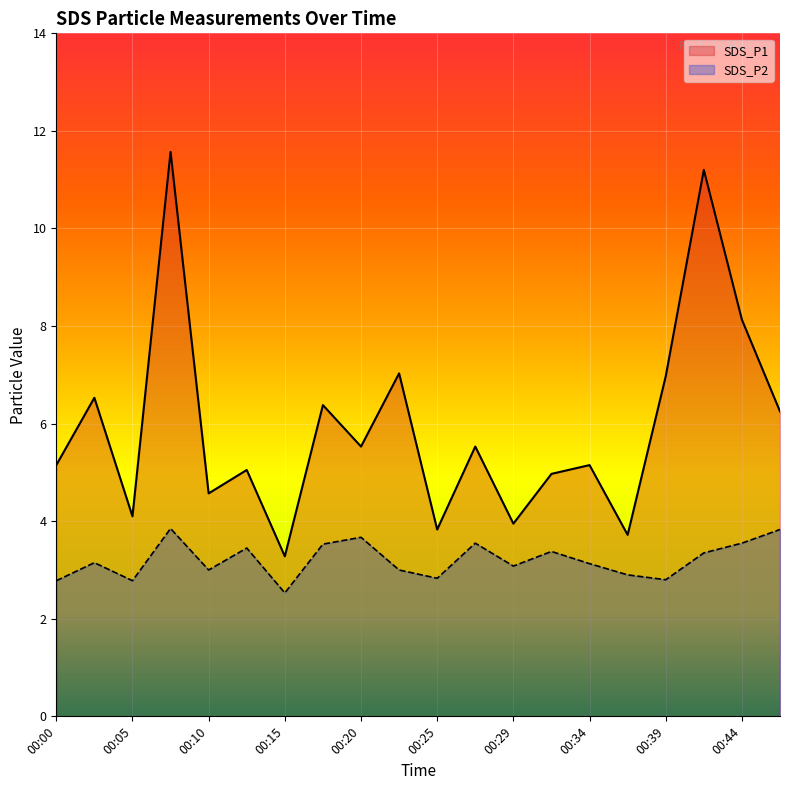

How many values in the SDS_P1 series exceed 5?

13